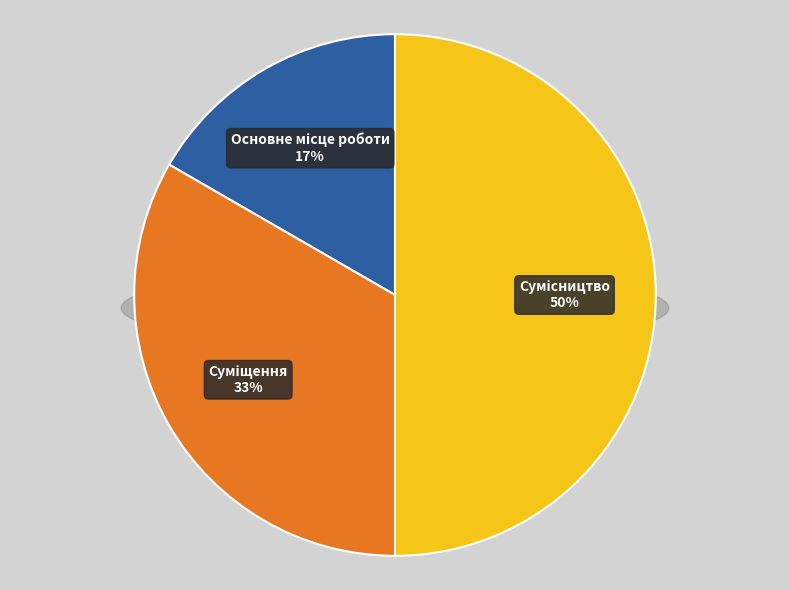

What percentage do Суміщення and Сумісництво together represent?

83.3%